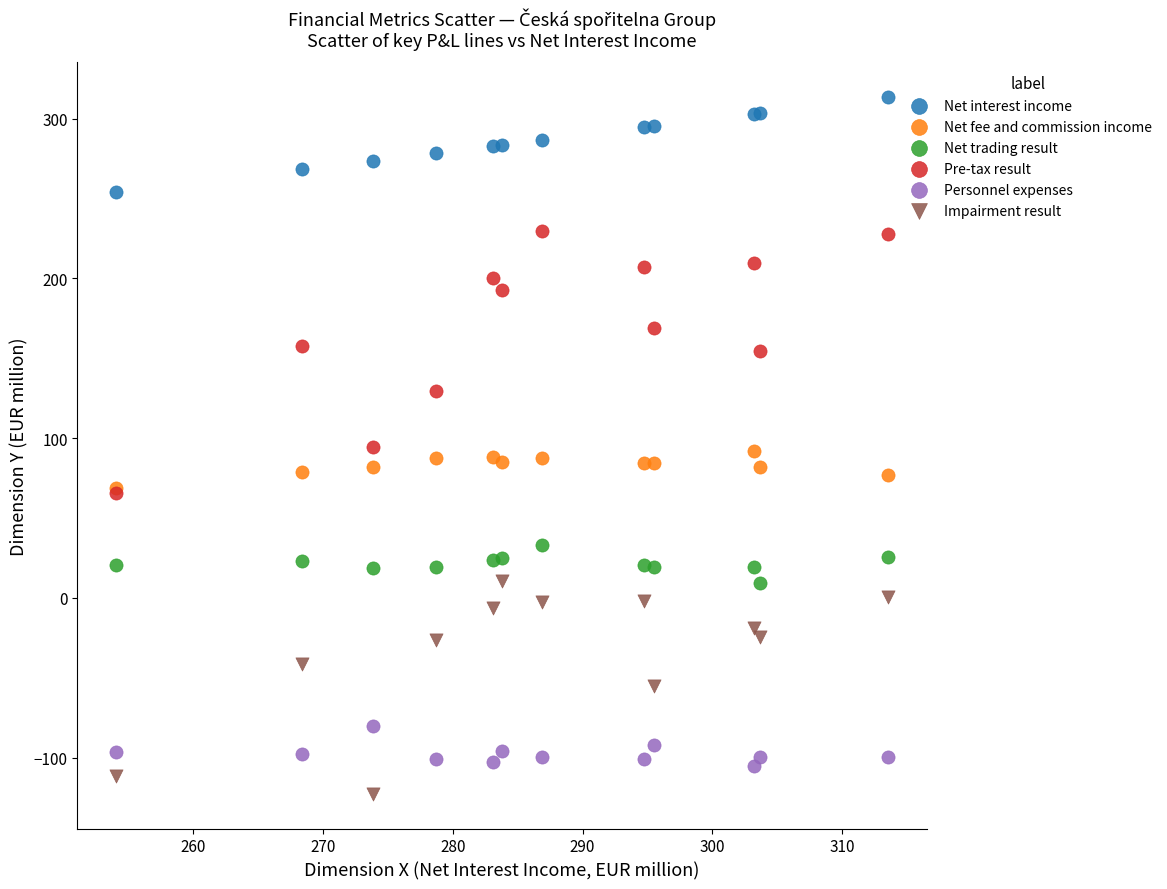

What are all the series names shown in the legend?

Net interest income, Net fee and commission income, Net trading result, Pre-tax result, Personnel expenses, Impairment result